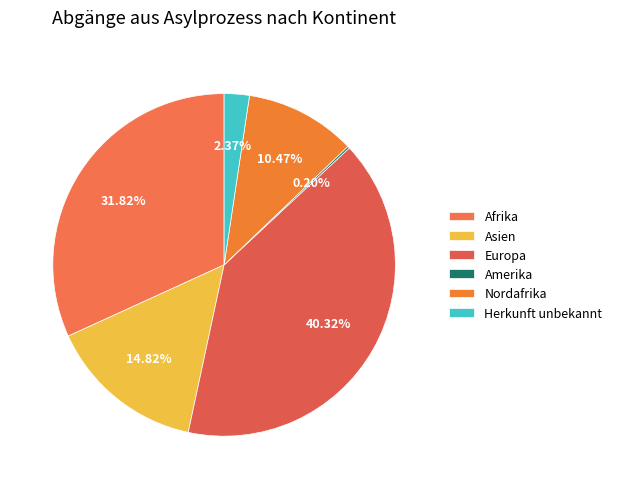

Combined, do Europa and Afrika account for over 50%?

Yes